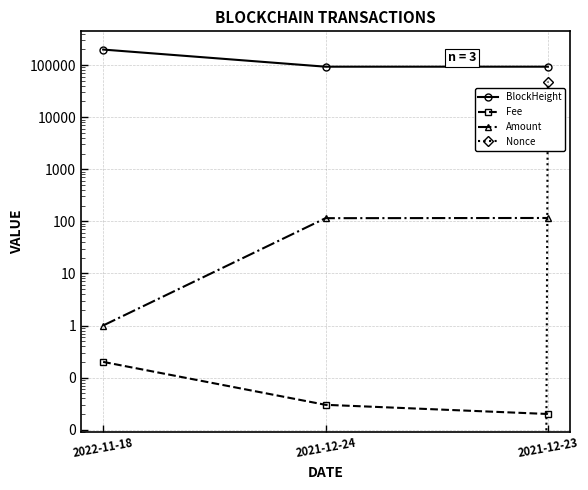

What is the approximate value of BlockHeight at 2021-12-23?

93115.0